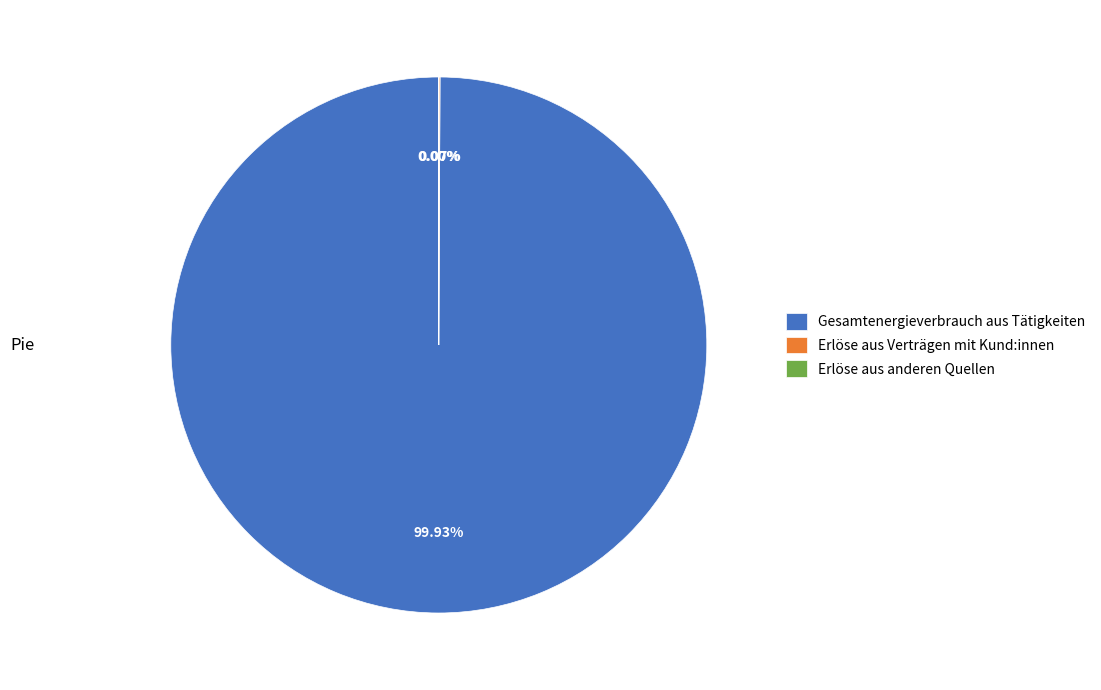

Which slice represents more than half of the pie?

Gesamtenergieverbrauch aus Tätigkeiten